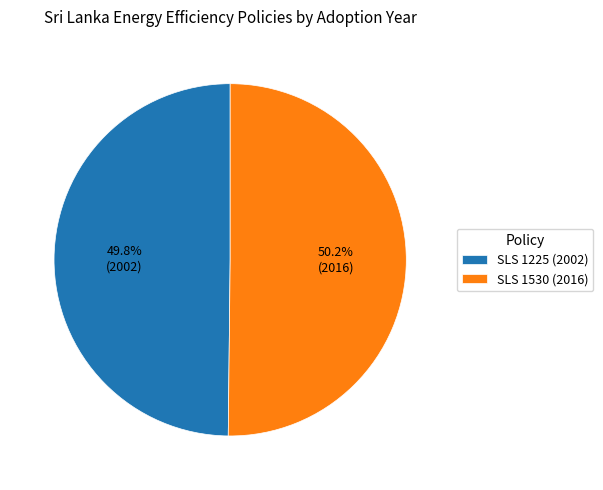

How many slices are in this pie chart?

2